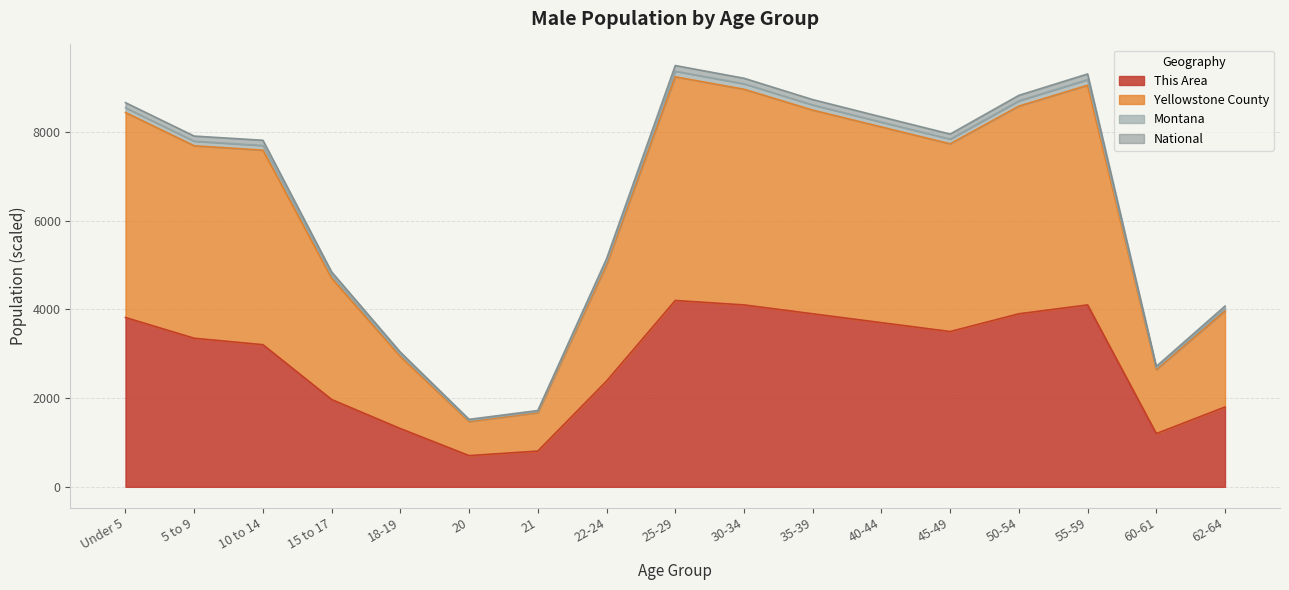

Which series has the largest total across all categories?

Yellowstone County